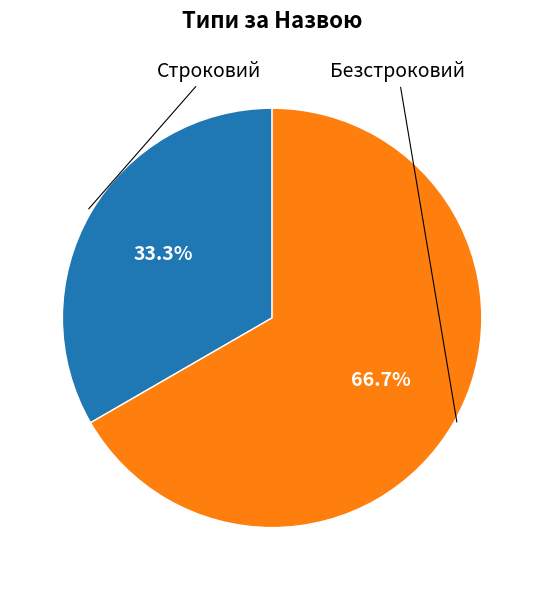

Is there any slice that represents more than half of the pie?

Yes